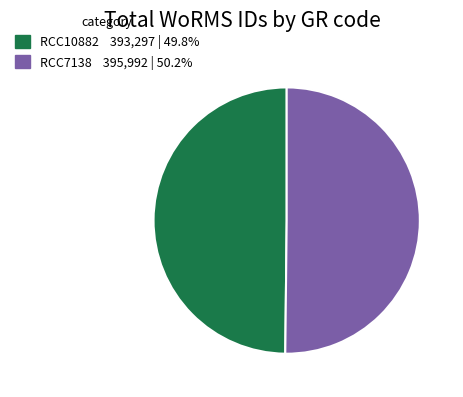

Approximately how many times larger is the value at RCC7138 compared to RCC10882?

1.0